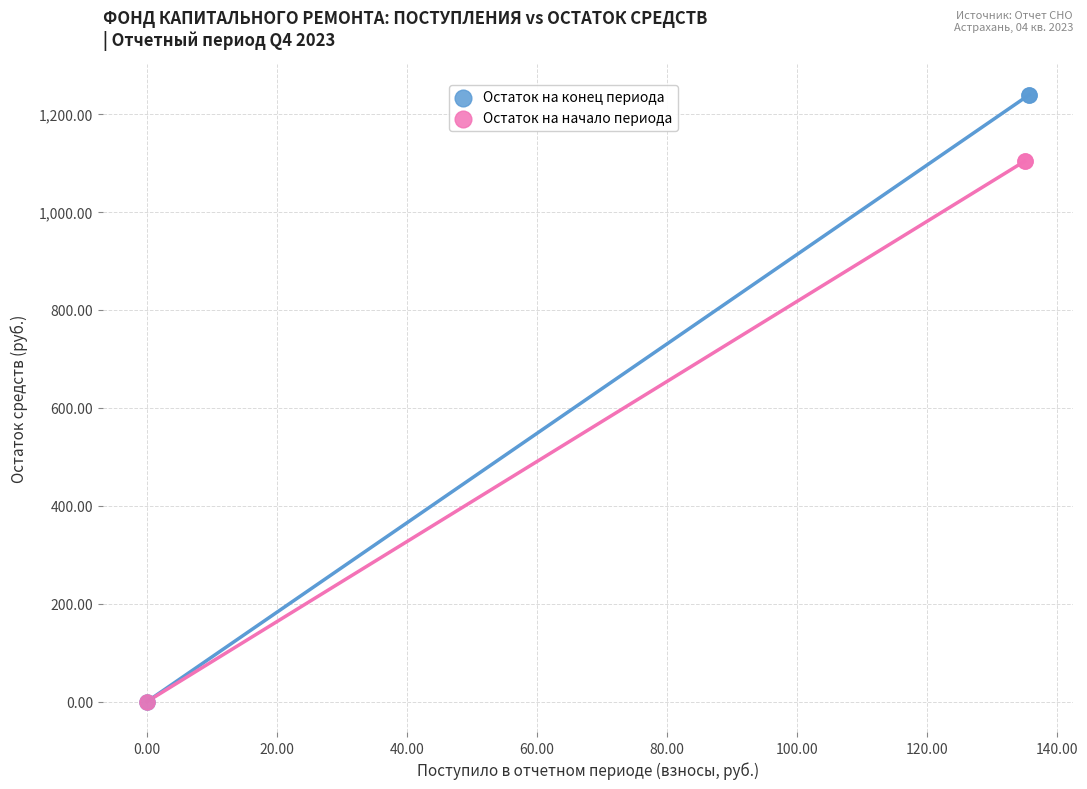

Which series has the widest spread of Y values?

Остаток на конец периода